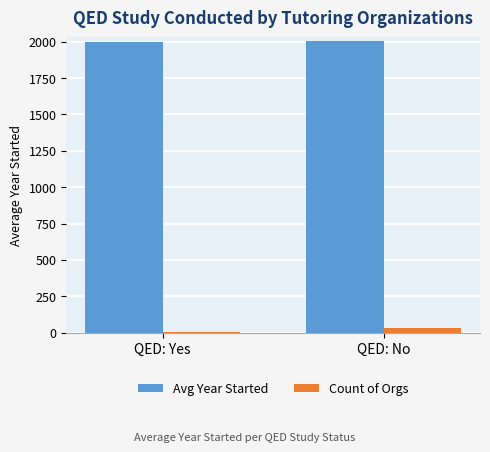

What are all the series names shown in the legend?

Avg Year Started, Count of Orgs